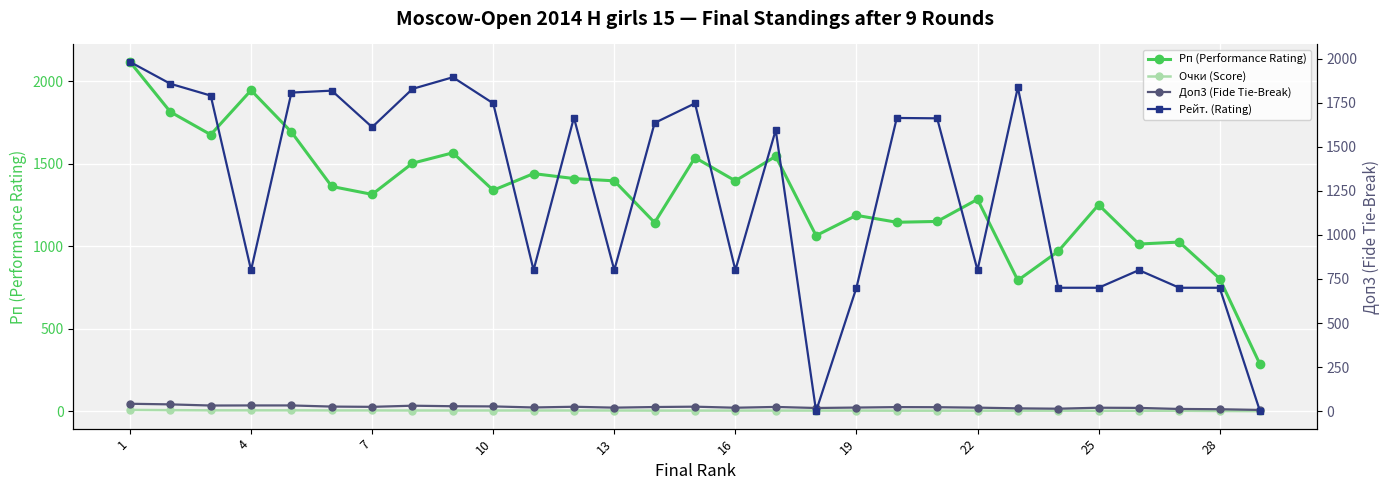

Reading left to right, list all the values displayed in this chart.

Рп (Performance Rating): 2118.0	1815.0	1677.0	1946.0	1693.0	1363.0	1315.0	1504.0	1567.0	1340.0	1441.0	1411.0	1397.0	1144.0	1538.0	1397.0	1546.0	1065.0	1188.0	1146.0	1151.0	1285.0	794.0	970.0	1252.0	1014.0	1026.0	804.0	285.0
Очки (Score): 8.5	7.0	6.0	6.0	6.0	5.5	5.5	5.0	5.0	5.0	5.0	5.0	5.0	4.5	4.5	4.5	4.5	4.5	4.5	4.0	4.0	4.0	4.0	4.0	3.5	3.5	3.5	2.0	1.0
Доп3 (Fide Tie-Break): 42.0	38.5	32.0	32.5	32.5	26.0	24.5	31.0	28.0	27.0	21.0	25.0	20.0	23.5	25.5	19.5	24.0	18.0	20.5	23.0	22.5	20.0	16.0	14.0	19.5	18.5	12.5	11.0	7.0
Рейт. (Rating): 1981.0	1857.0	1790.0	800.0	1807.0	1818.0	1611.0	1828.0	1894.0	1746.0	800.0	1665.0	800.0	1635.0	1746.0	800.0	1595.0	0.0	700.0	1663.0	1661.0	800.0	1837.0	700.0	700.0	800.0	700.0	700.0	0.0